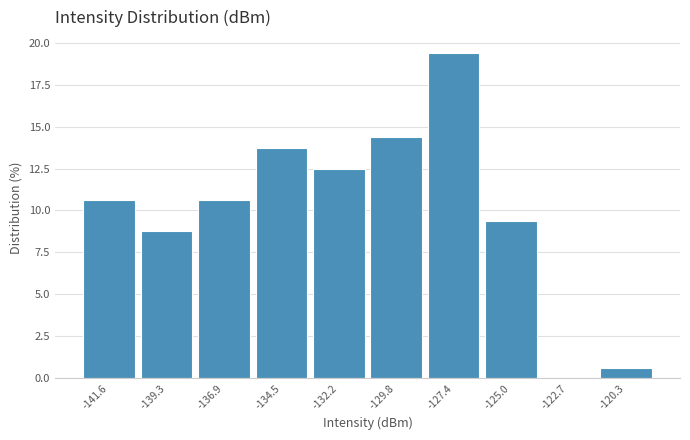

Which range on the x-axis has the tallest bar?

-128.5 to -126.0